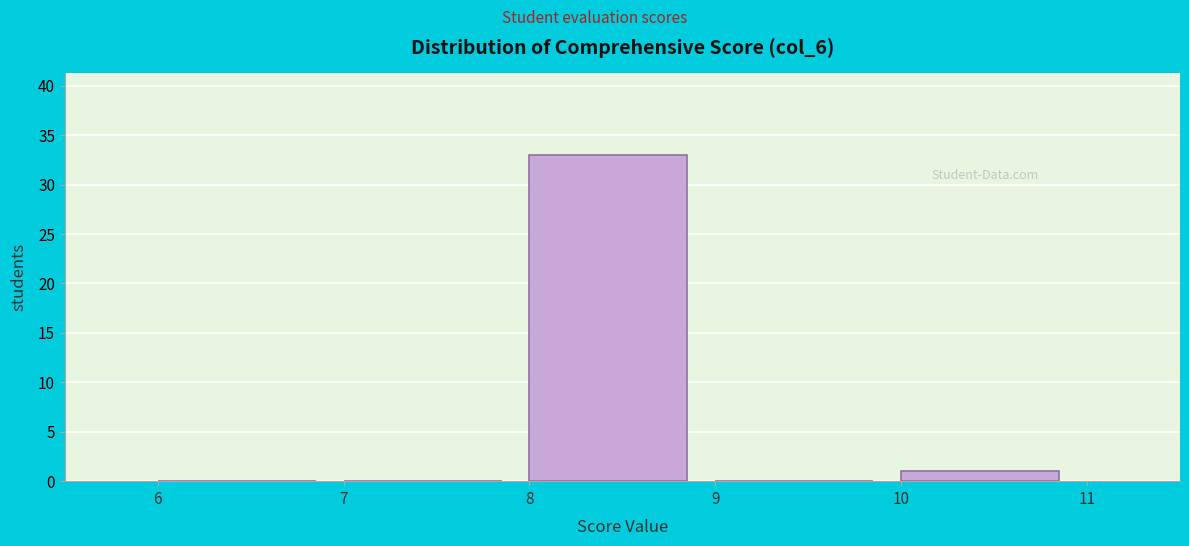

Over which range of the x-axis is the bar tallest?

8 to 9